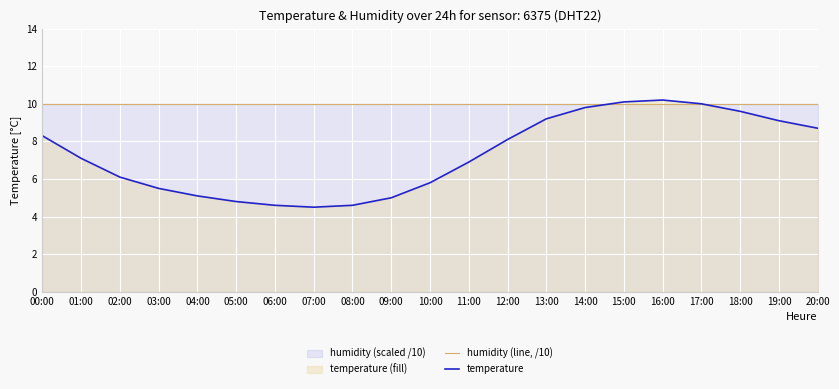

How many interior local valleys does the temperature series have?

1